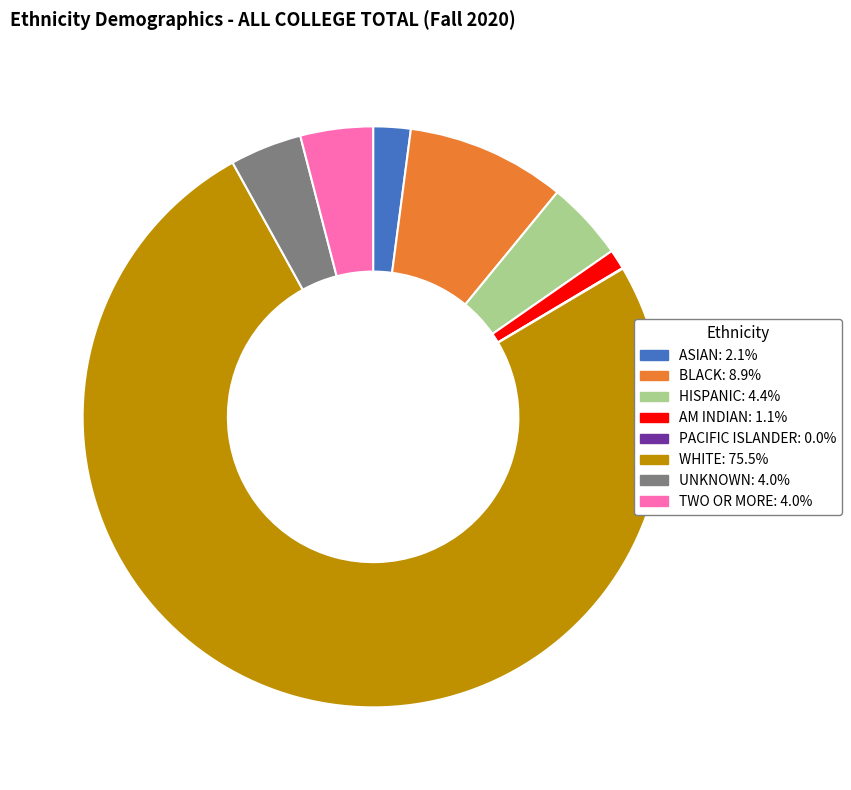

Which slice is the largest?

WHITE